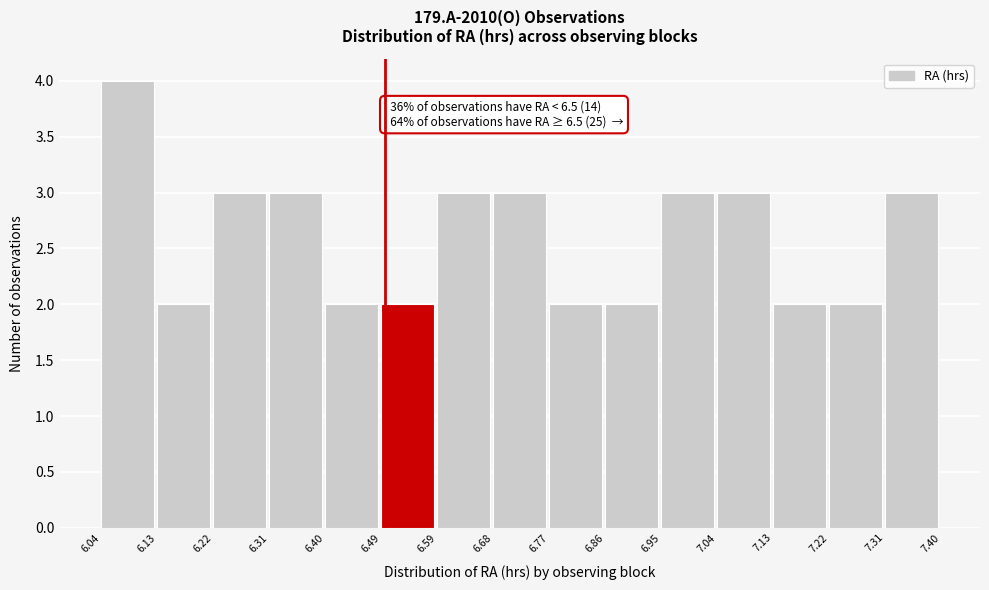

Over which range of the x-axis is the bar tallest?

6.04 to 6.13